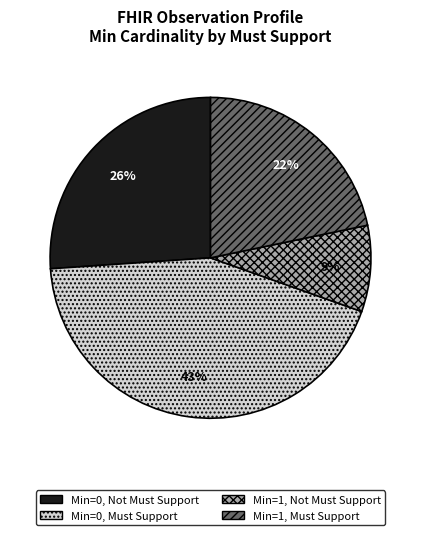

Is there any slice that represents more than half of the pie?

No